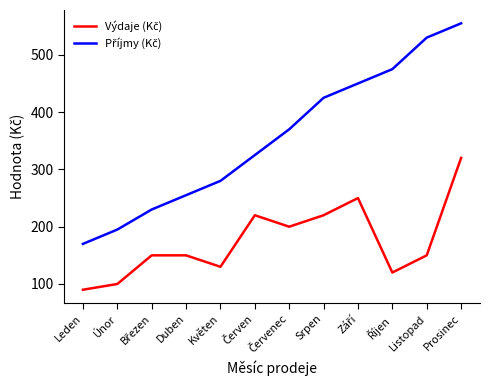

What is the difference between the highest and lowest values at Leden?

80